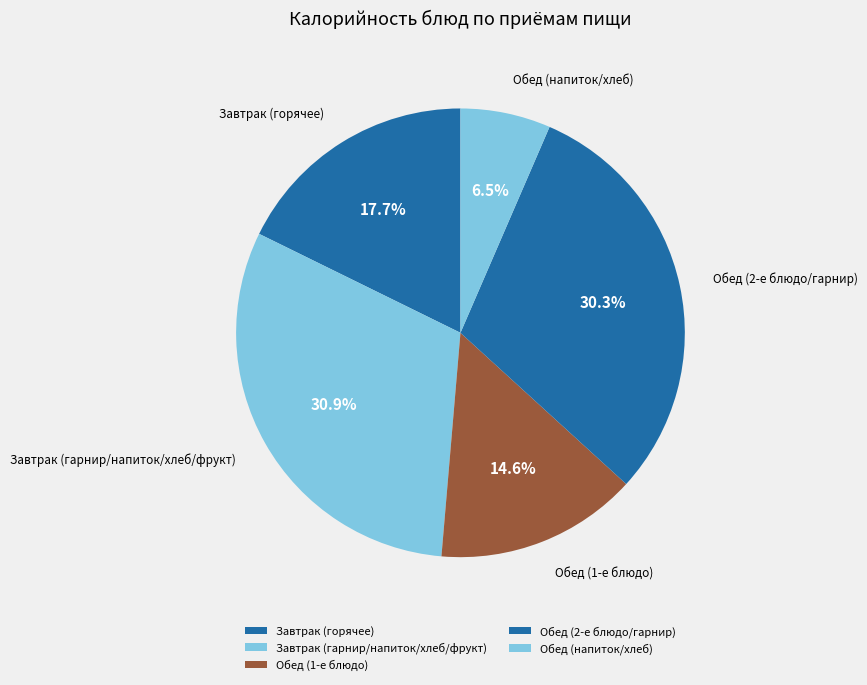

What percentage do Завтрак (гарнир/напиток/хлеб/фрукт) and Завтрак (горячее) together represent?

48.6%